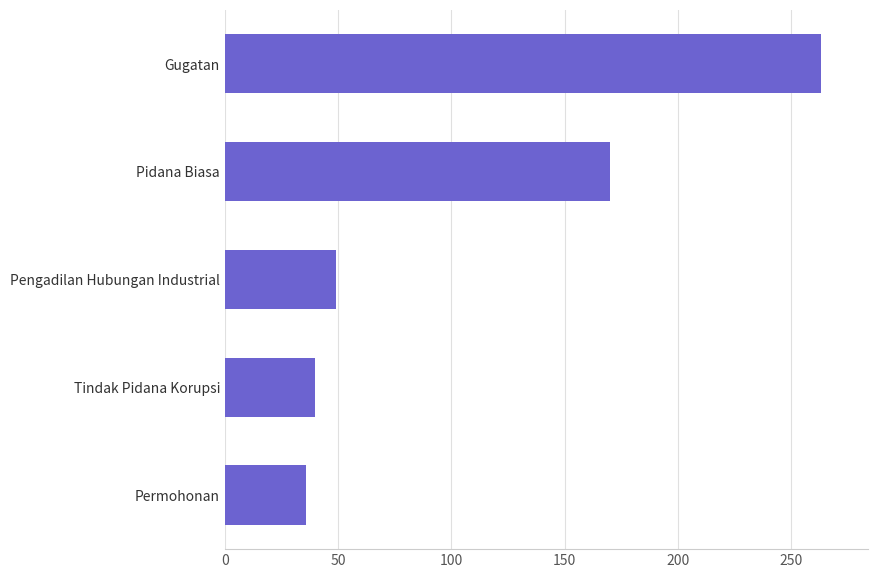

What value does the data have at Pengadilan Hubungan Industrial, to the nearest 5?

50